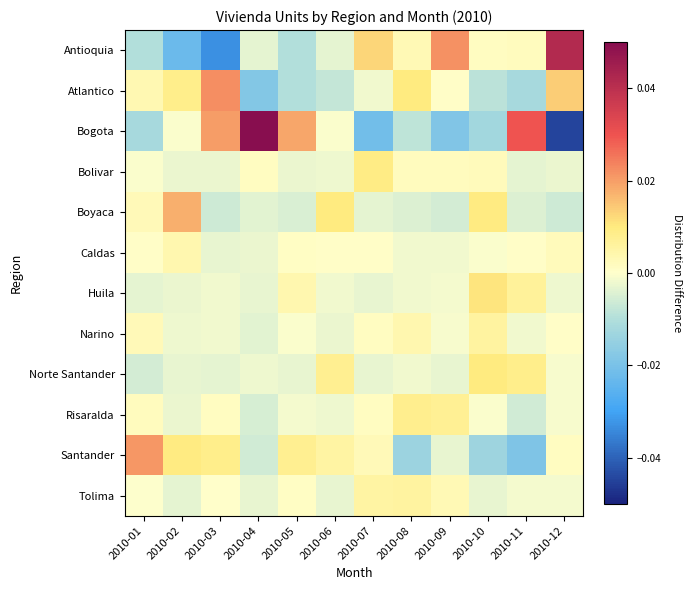

Count the number of categories in the chart.

12